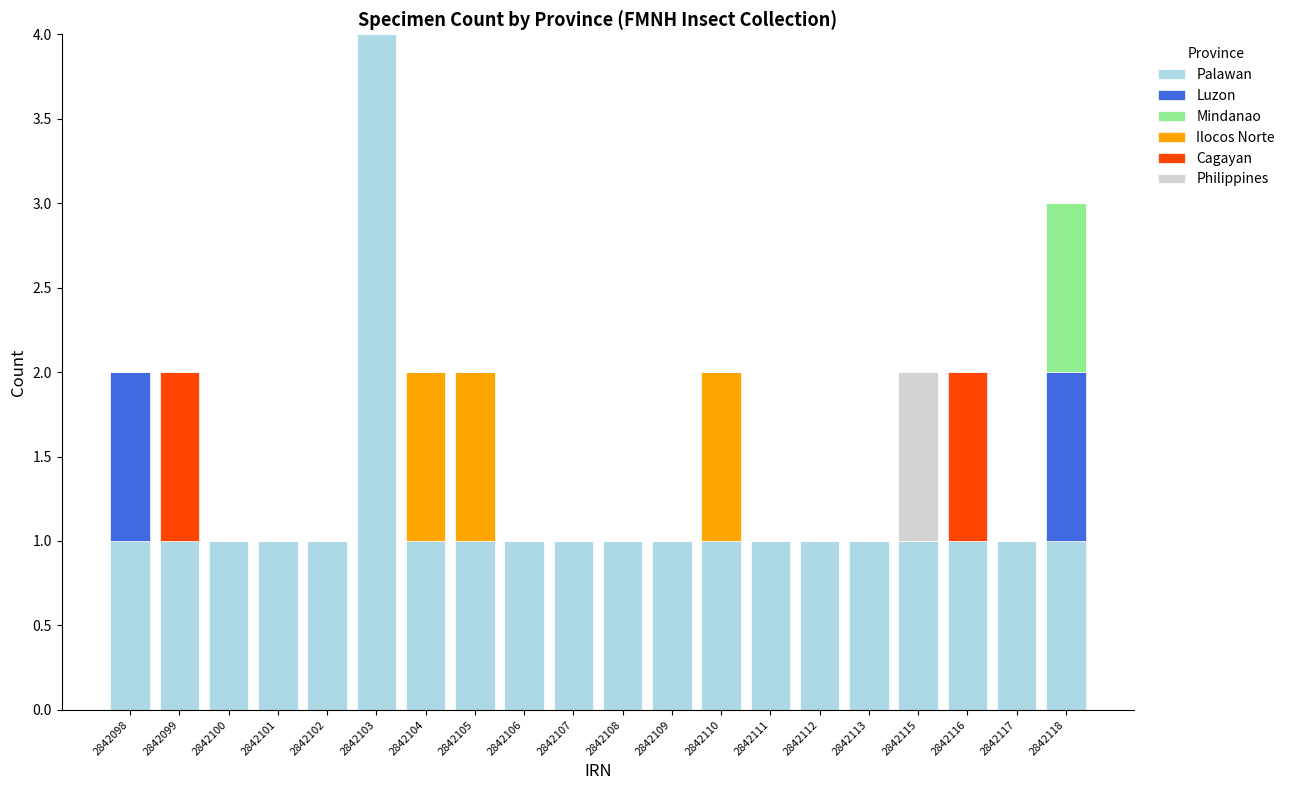

At which category is the sum across all series the highest?

2842103